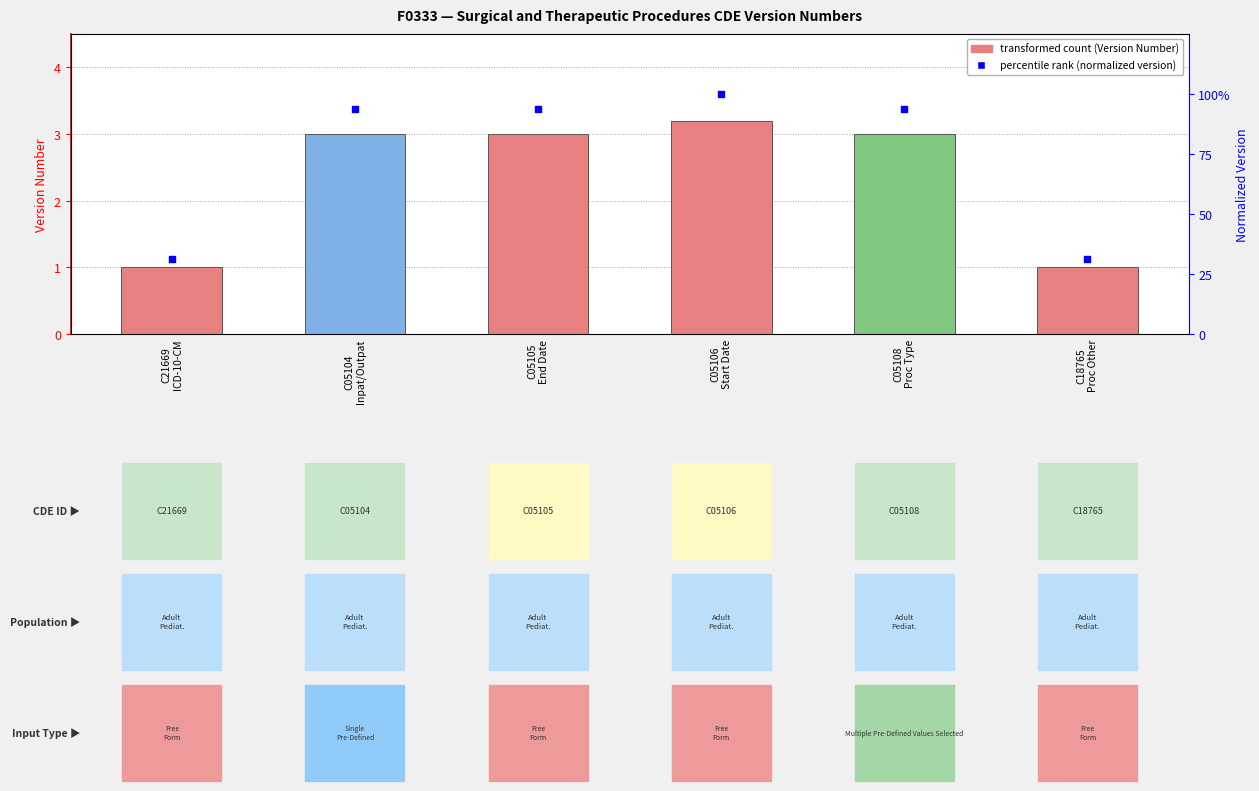

What is the total value across all series at C05106
Start Date?

4.2